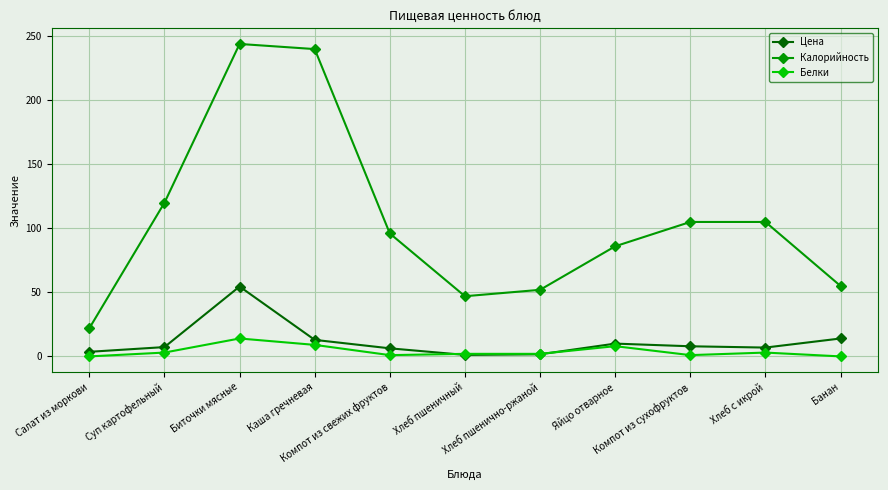

True or false: Белки has a value of 14.0 at Биточки мясные.

True